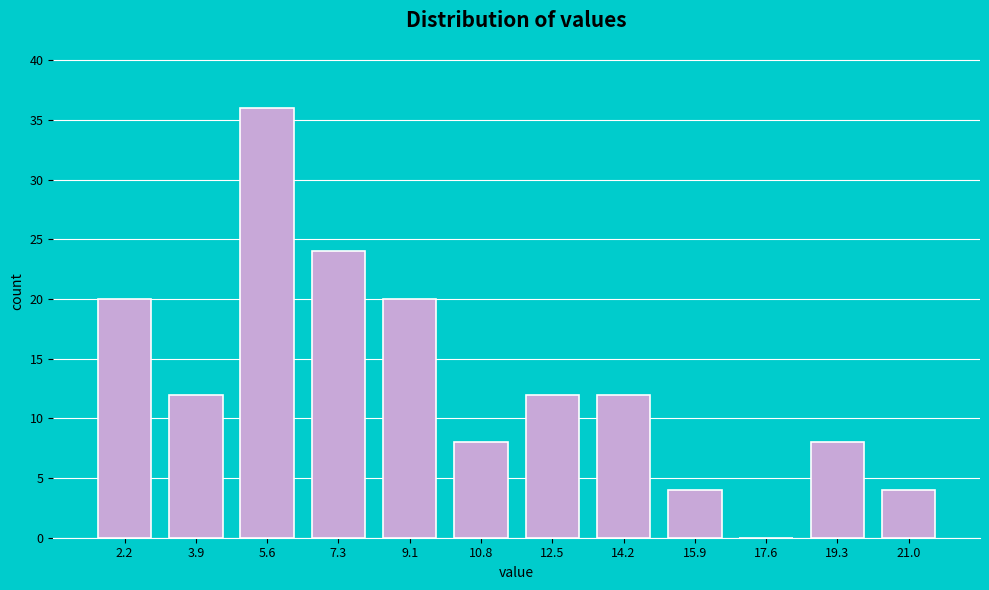

Reading left to right, list all the values displayed in this chart.

2.2=20	3.9=12	5.6=36	7.3=24	9.1=20	10.8=8	12.5=12	14.2=12	15.9=4	17.6=0	19.3=8	21.0=4